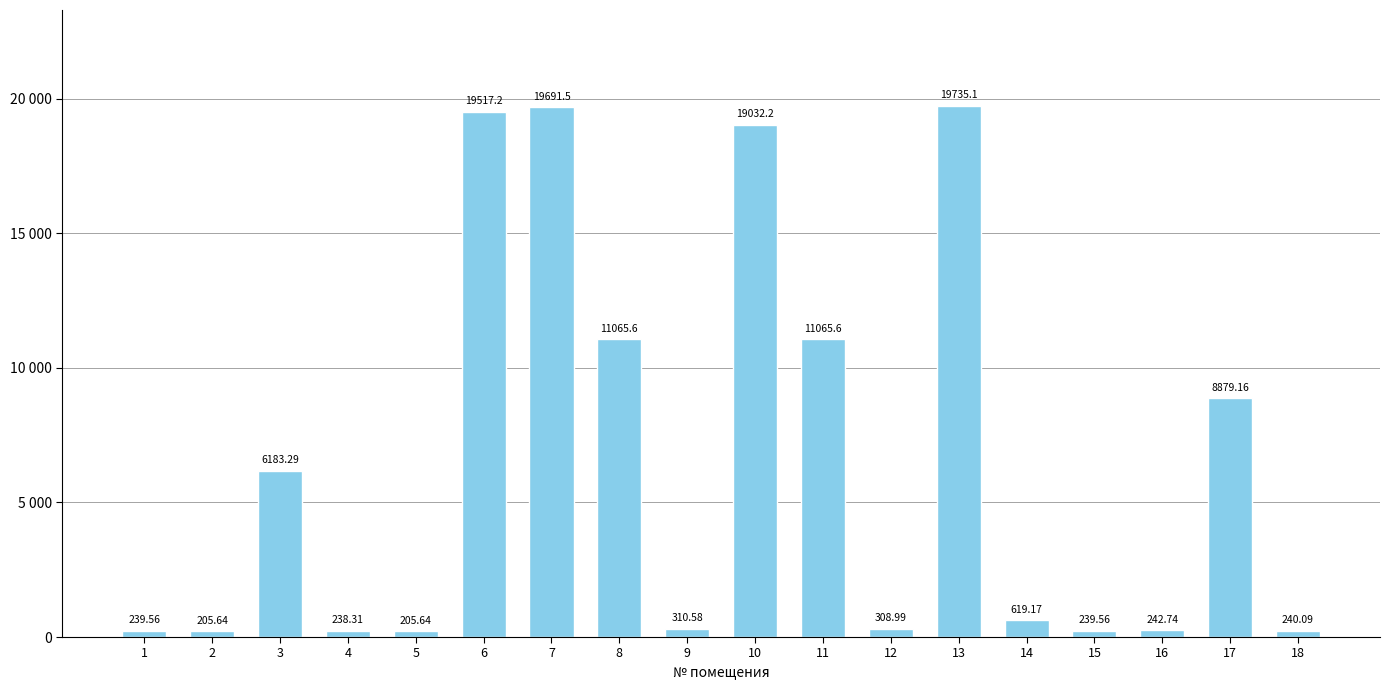

At which label is the value closest to 9970?

17